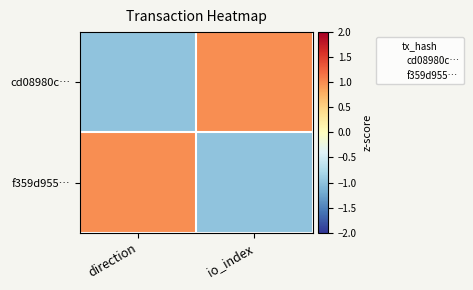

List the series in order of their peak value, lowest first.

f359d955…, cd08980c…